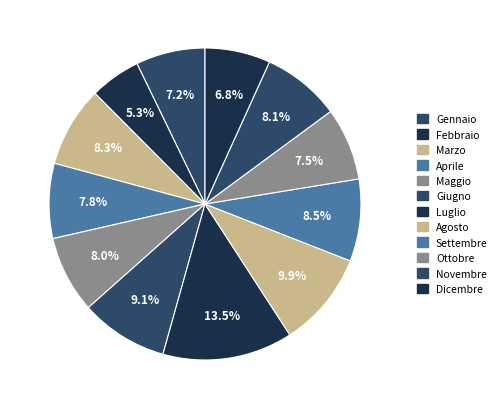

Count the number of slices in the pie.

12